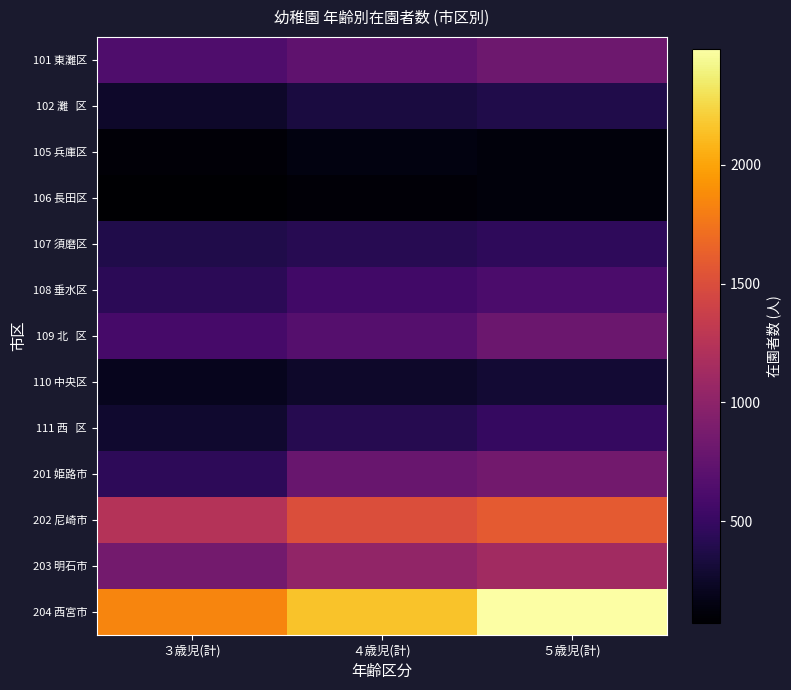

Which series has the largest total across all categories?

204 西宮市